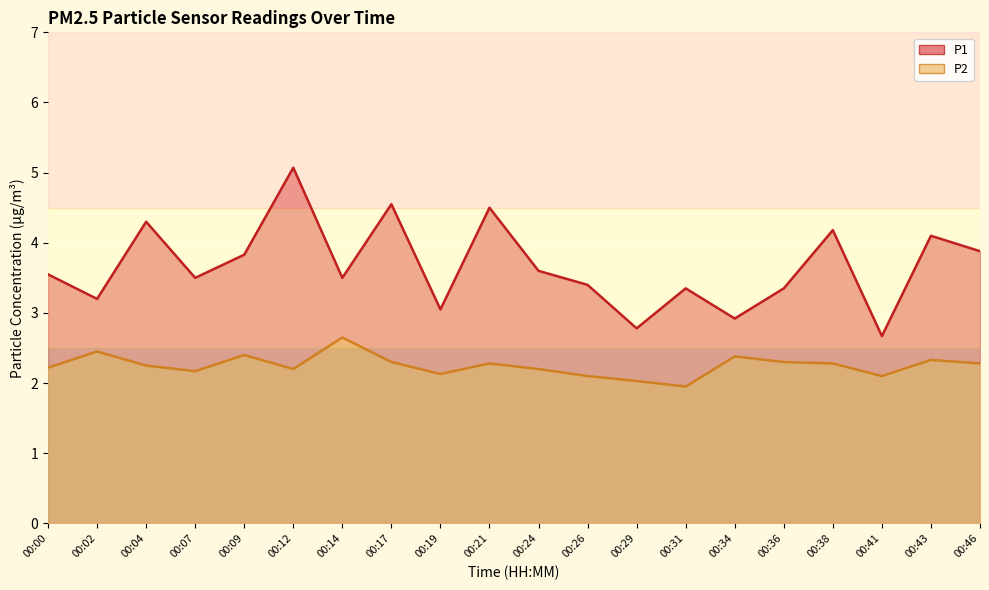

Reading left to right, transcribe all the data shown in this chart.

P1 line: 00:00=3.5	00:02=3.2	00:04=4.3	00:07=3.5	00:09=3.8	00:12=5.1	00:14=3.5	00:17=4.5	00:19=3.0	00:21=4.5	00:24=3.6	00:26=3.4	00:29=2.8	00:31=3.4	00:34=2.9	00:36=3.4	00:38=4.2	00:41=2.7	00:43=4.1	00:46=3.9
P2 line: 00:00=2.2	00:02=2.5	00:04=2.2	00:07=2.2	00:09=2.4	00:12=2.2	00:14=2.6	00:17=2.3	00:19=2.1	00:21=2.3	00:24=2.2	00:26=2.1	00:29=2.0	00:31=1.9	00:34=2.4	00:36=2.3	00:38=2.3	00:41=2.1	00:43=2.3	00:46=2.3